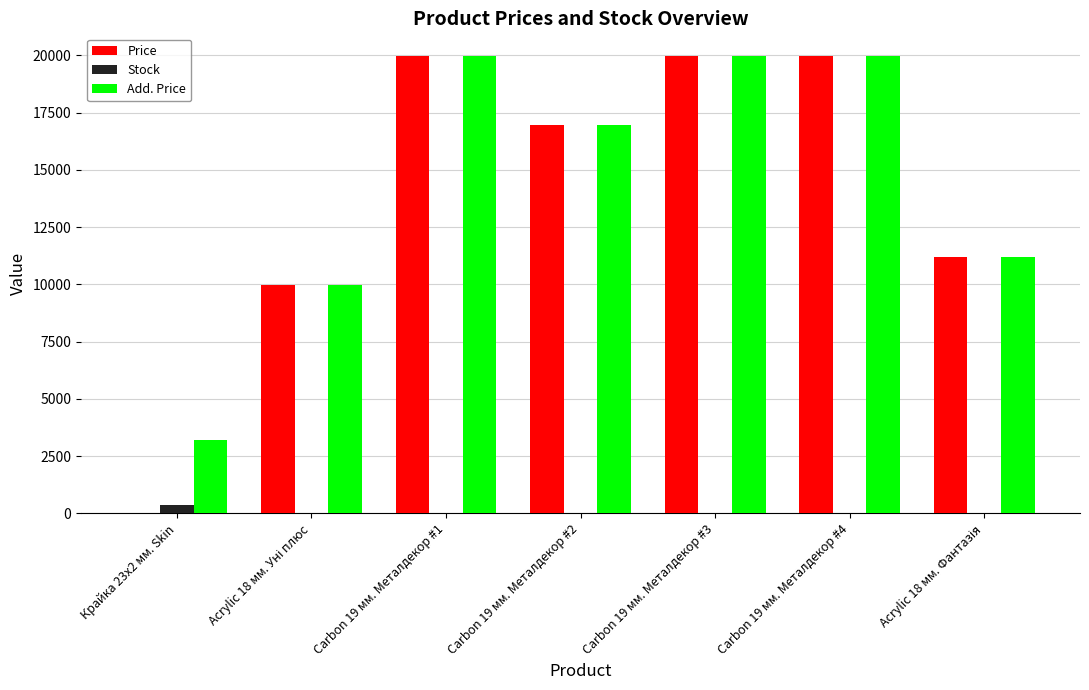

Between Крайка 23x2 мм. Skin and Carbon 19 мм. Металдекор #1, which series saw the biggest shift?

Price